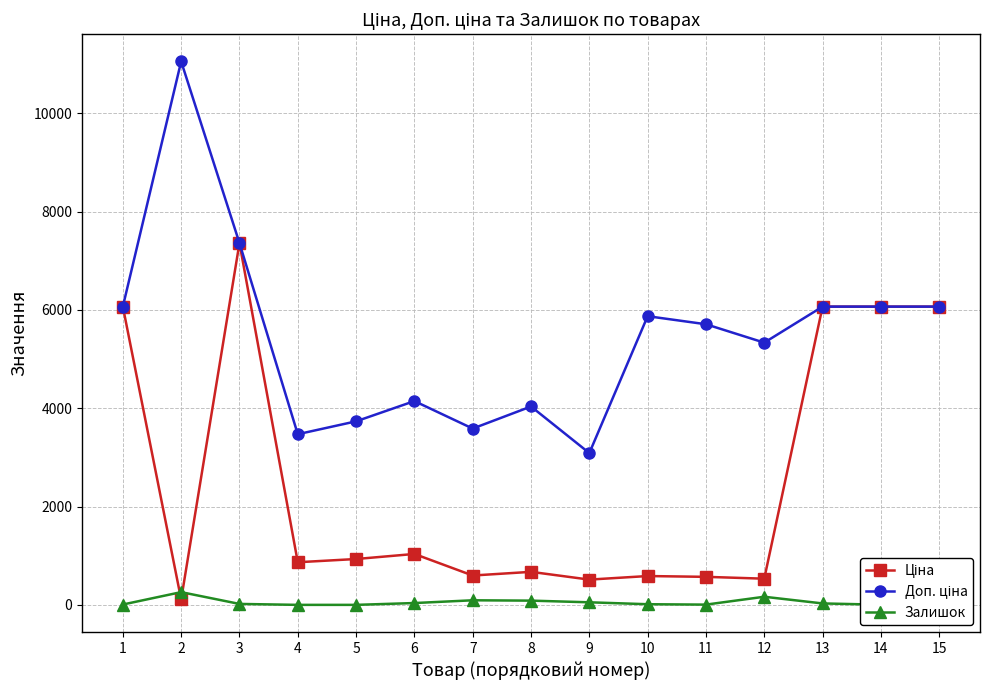

How many values in the Залишок series are below 30?

7